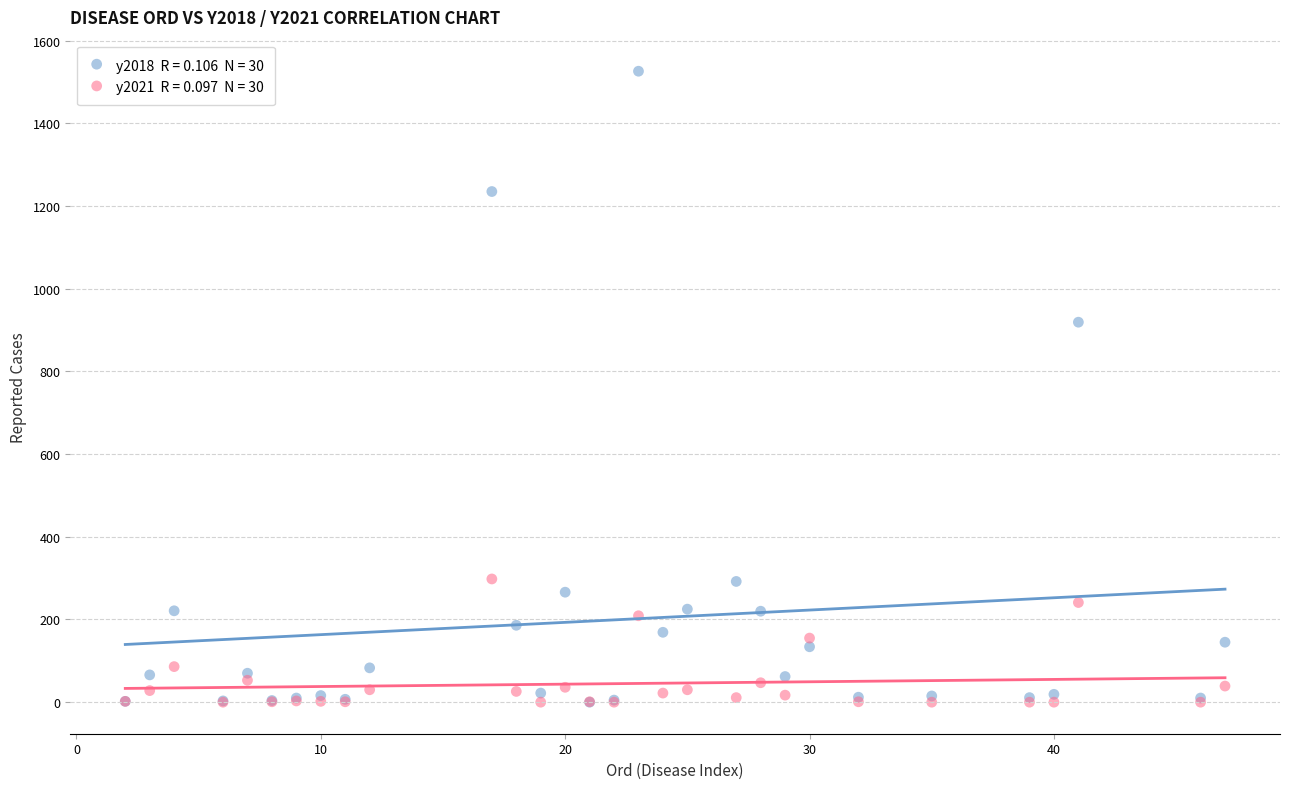

Across all series, what Y value is closest to 763?

919